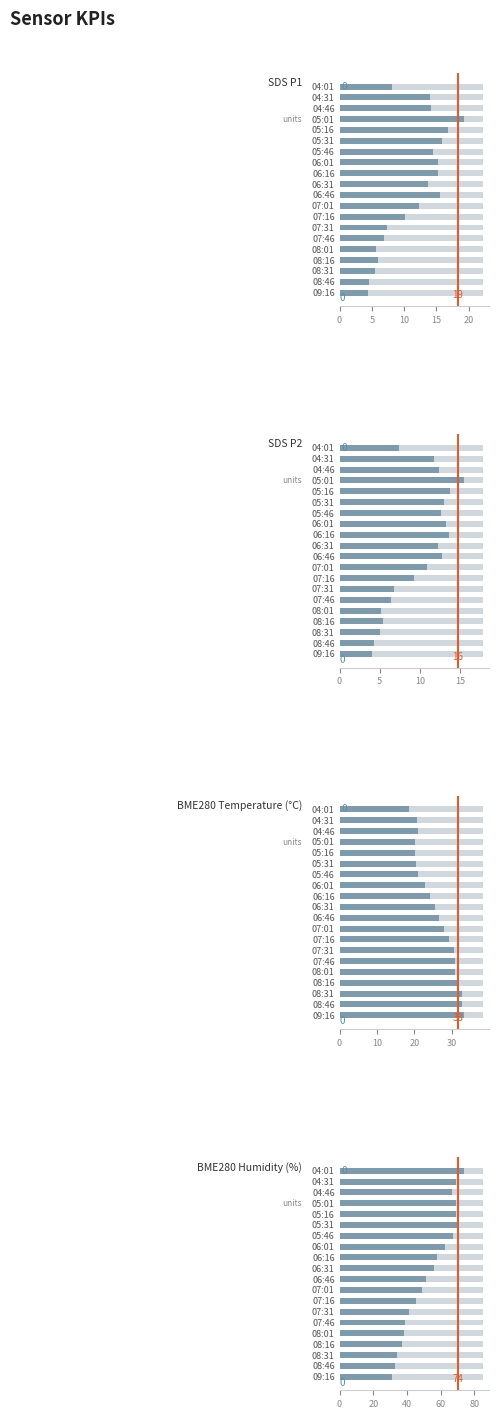

Rank the series by their maximum value, from lowest to highest.

SDS P2, SDS P1, BME280 Temperature (°C), BME280 Humidity (%)